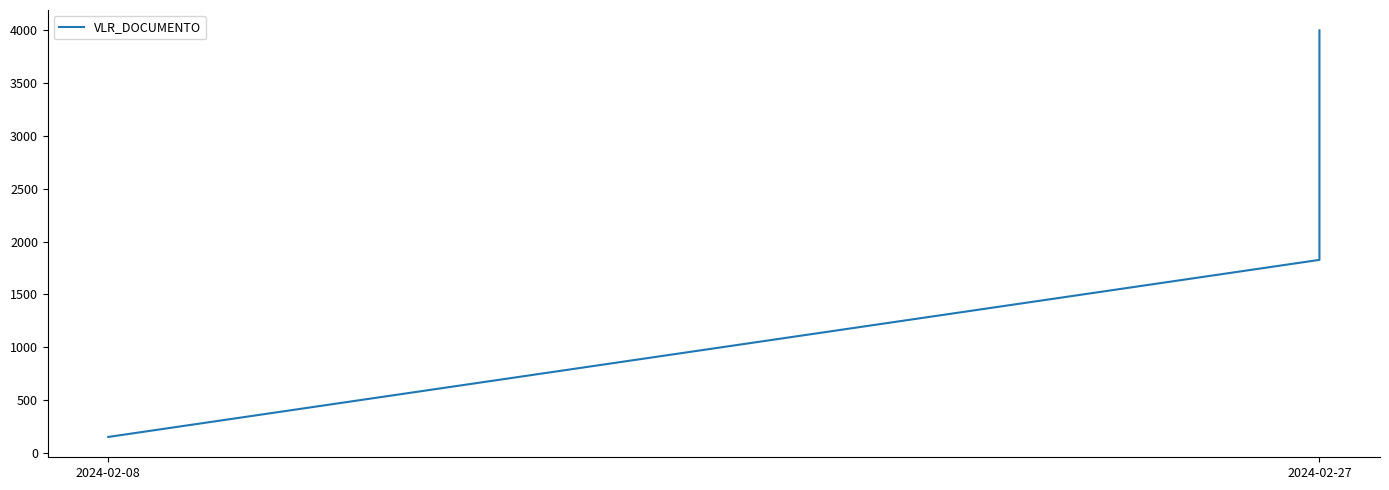

What is the label of the 1st point from the left?

2024-02-08